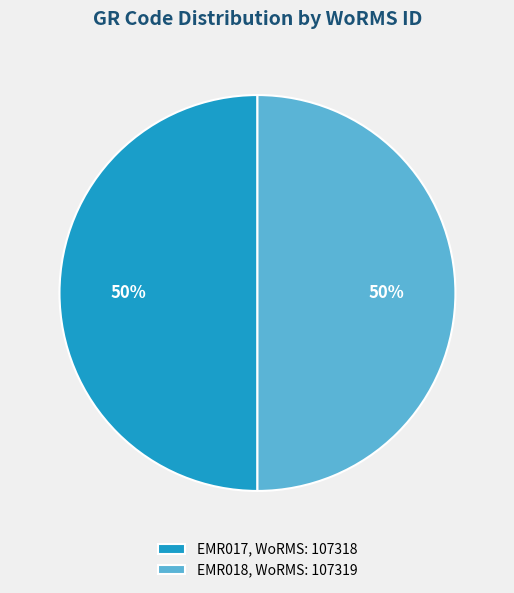

Count the number of slices in the pie.

2